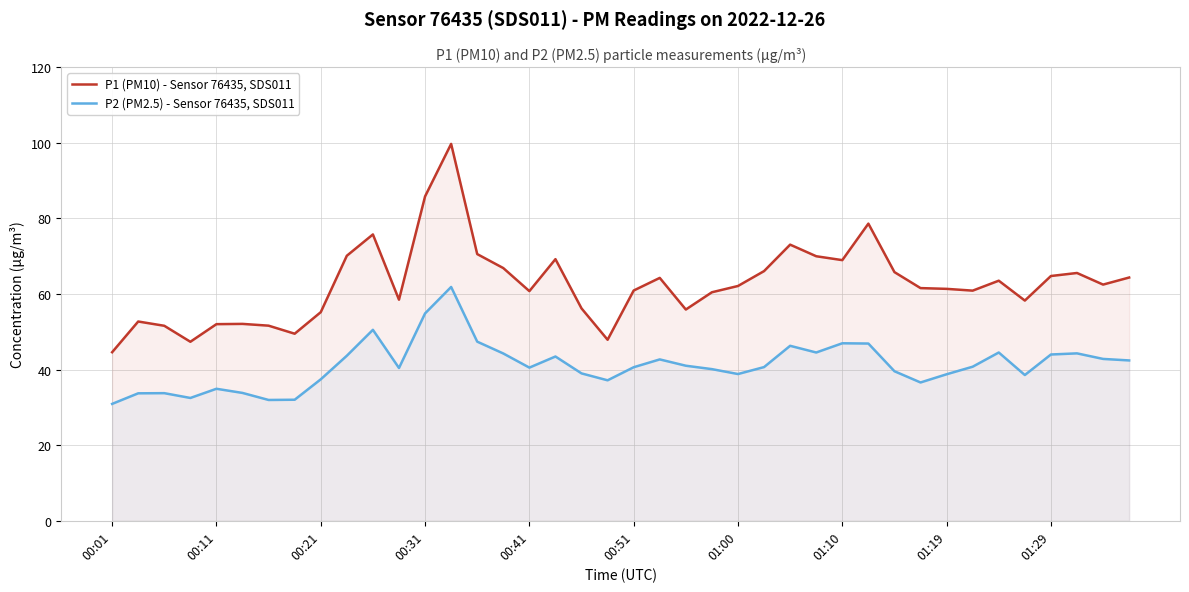

True or false: P1 (PM10) - Sensor 76435, SDS011 and P2 (PM2.5) - Sensor 76435, SDS011 cross at least once.

False